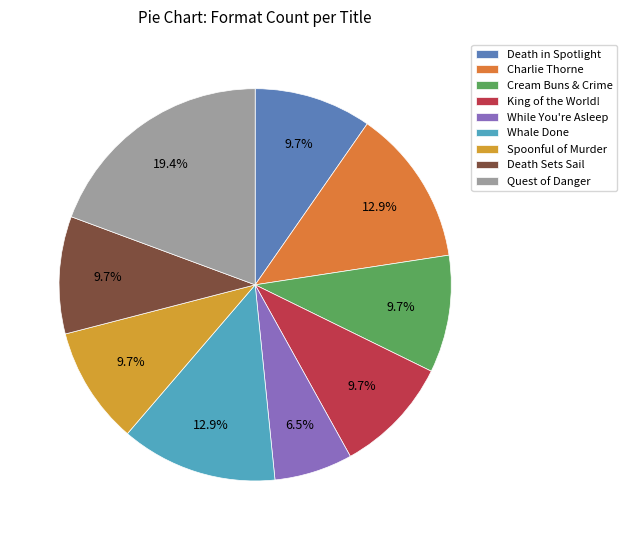

How many segments does this pie chart have?

9